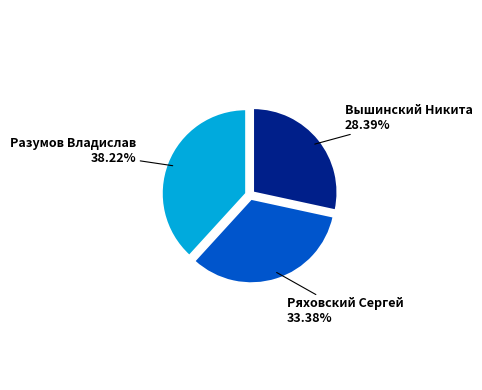

Which has a higher value, Вышинский Никита or Ряховский Сергей?

Ряховский Сергей